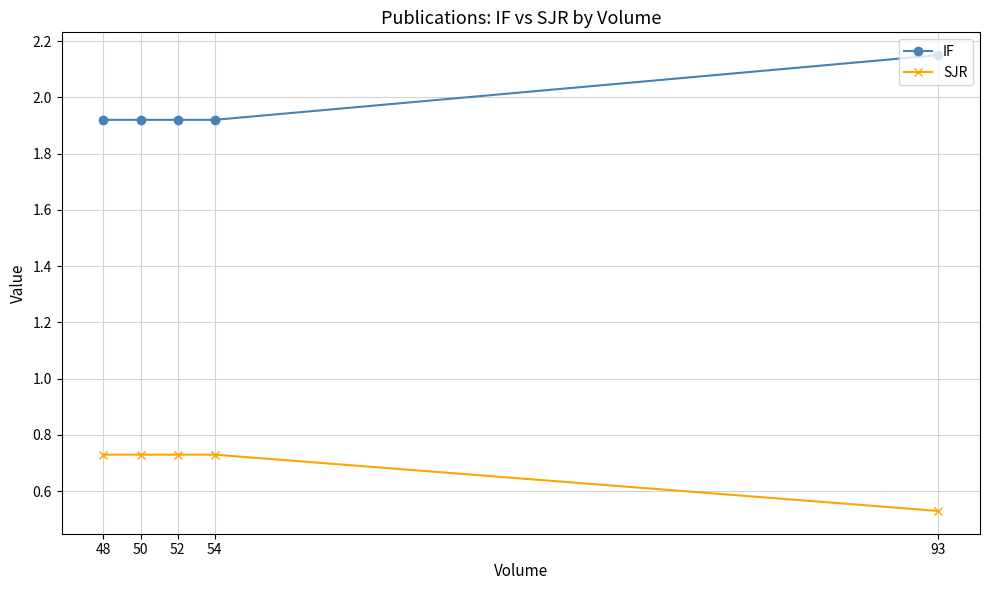

True or false: IF and SJR intersect in this chart.

False